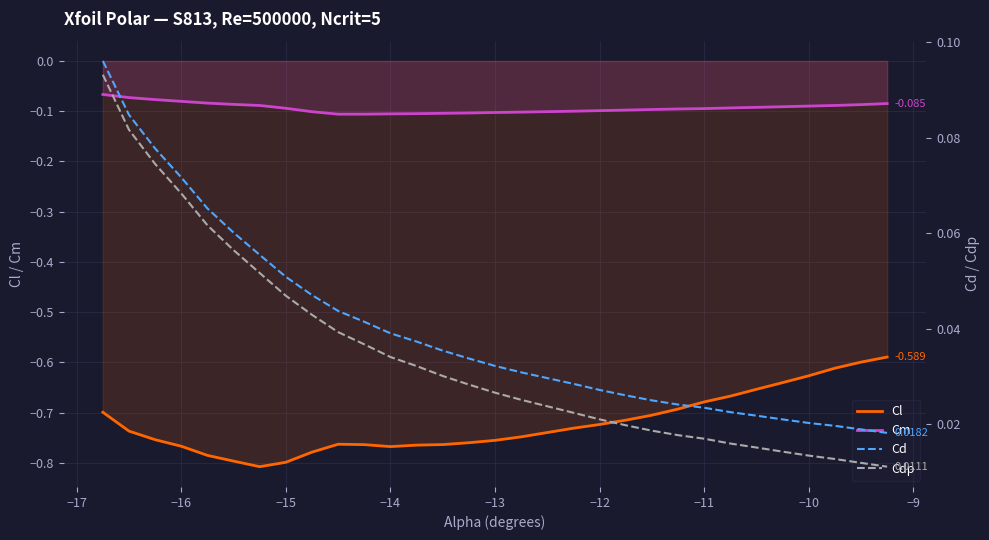

True or false: Cm and Cl intersect in this chart.

False